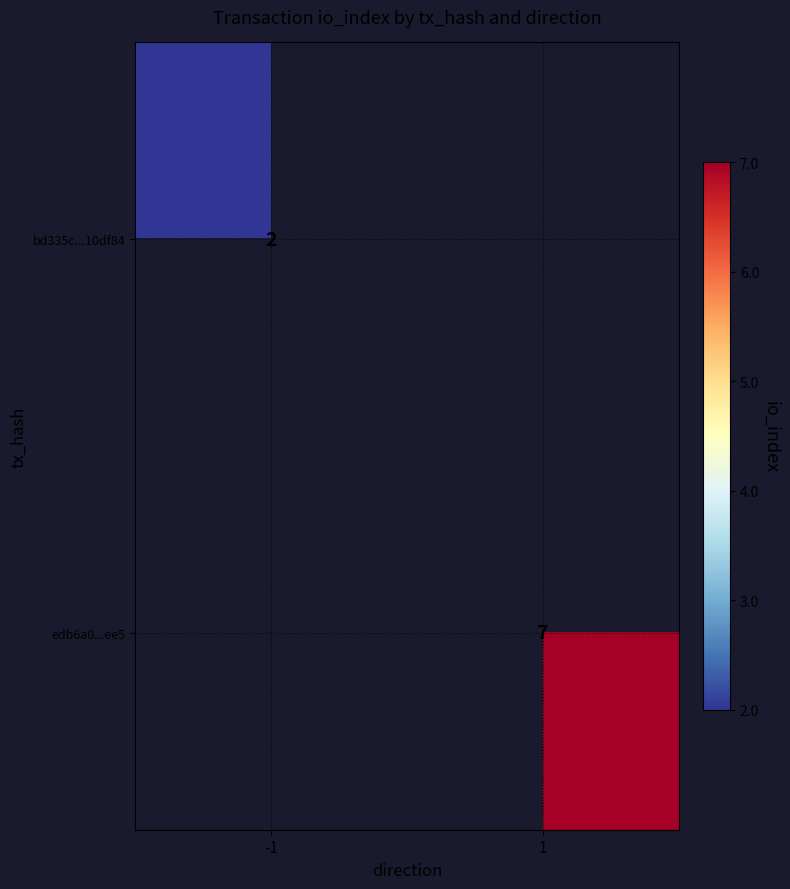

Is it true that edb6a0...ee5 equals 4 at 1?

False